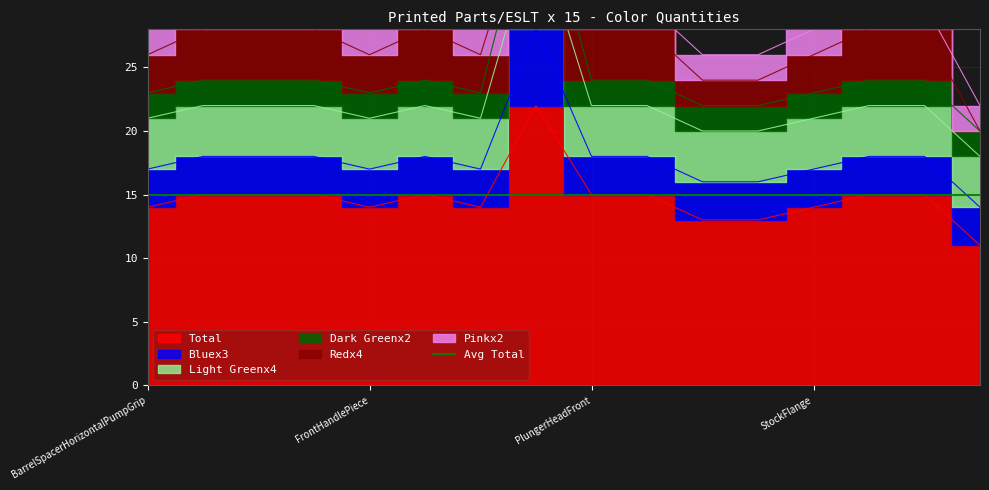

How many interior local peaks does the Light Greenx4 series have?

1